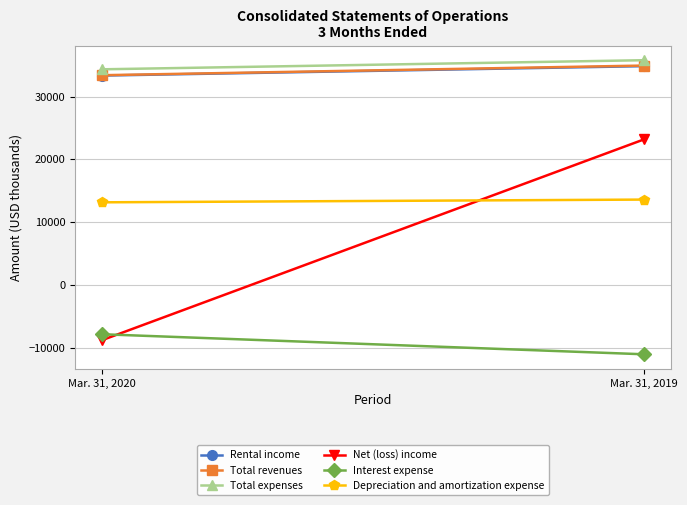

At how many categories does at least one series exceed 25106?

2